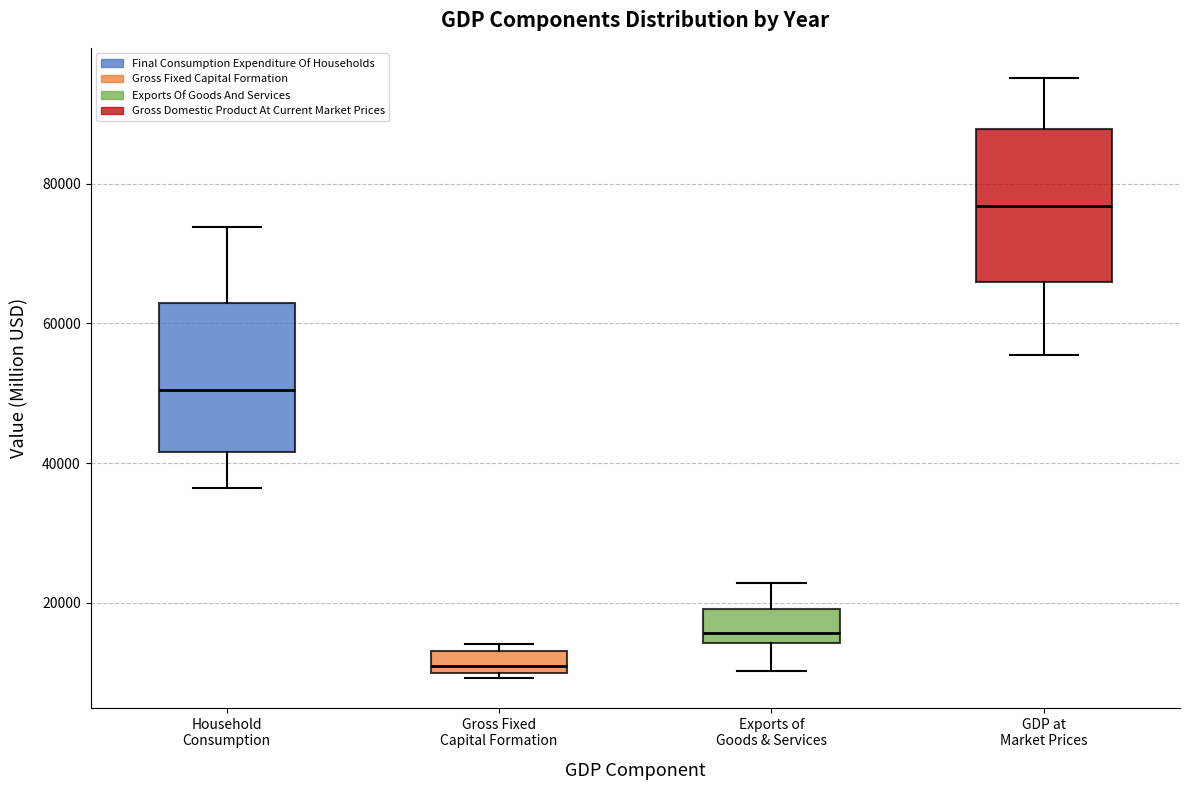

Where does the lower whisker of the box for Household Consumption end on the y-axis? The values are not printed on the chart, so give them approximately, as read against the axis.

36000